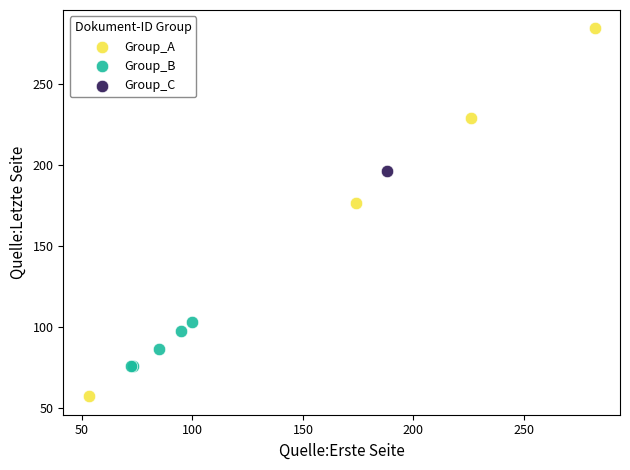

What are all the series names shown in the legend?

Group_A, Group_B, Group_C